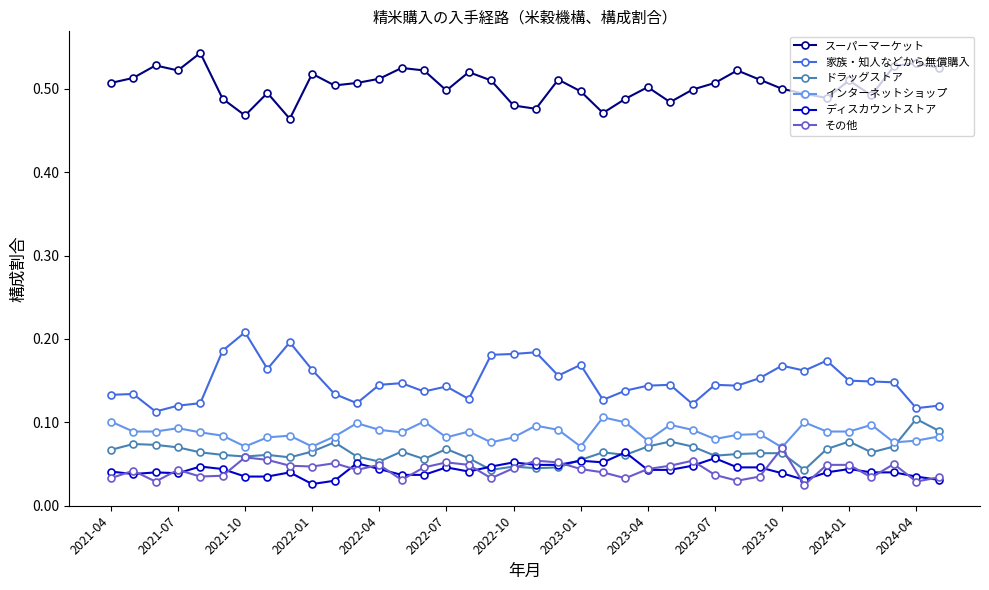

True or false: スーパーマーケット has more than 2 points higher than both neighbors.

True